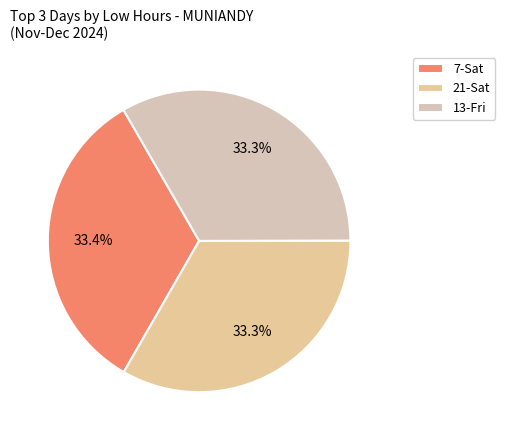

What is the largest slice in the pie chart?

7-Sat